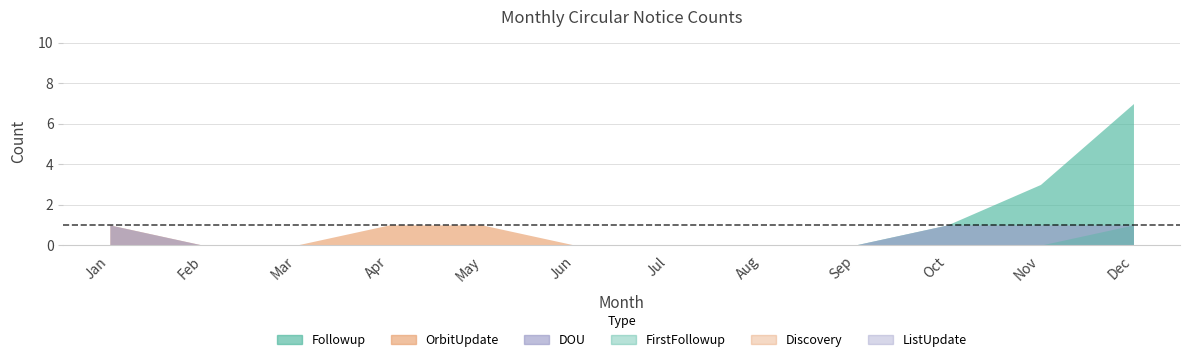

What is the sum of the Followup values at Nov and Jun?

3